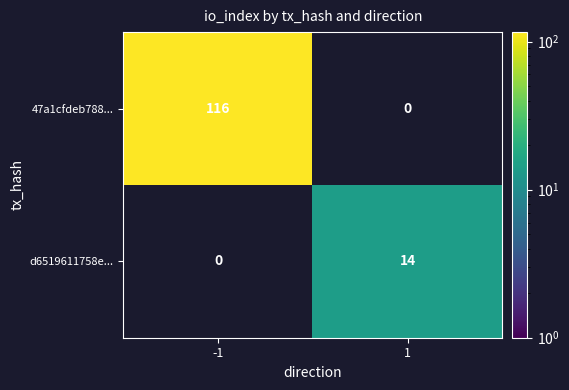

The value of 47a1cfdeb788... at -1 is 116. True or false?

True